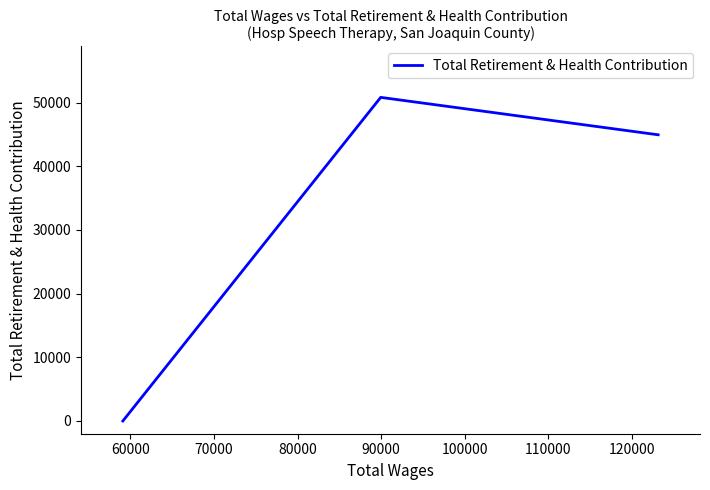

What is the maximum value shown in the chart?

50826